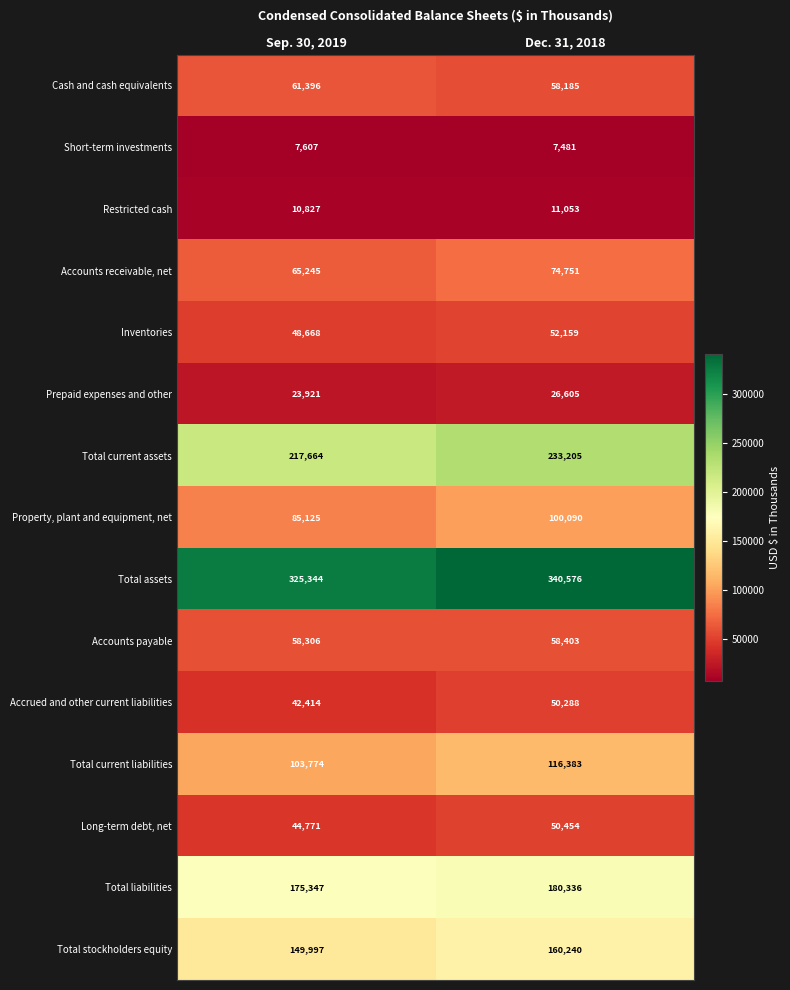

Rank the series by their maximum value, from lowest to highest.

Short-term investments, Restricted cash, Prepaid expenses and other, Accrued and other current liabilities, Long-term debt, net, Inventories, Accounts payable, Cash and cash equivalents, Accounts receivable, net, Property, plant and equipment, net, Total current liabilities, Total stockholders equity, Total liabilities, Total current assets, Total assets